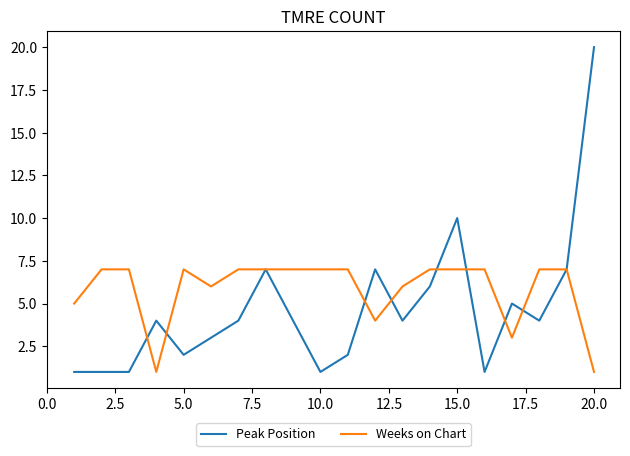

List the series in order of their overall mean, highest first.

Weeks on Chart, Peak Position